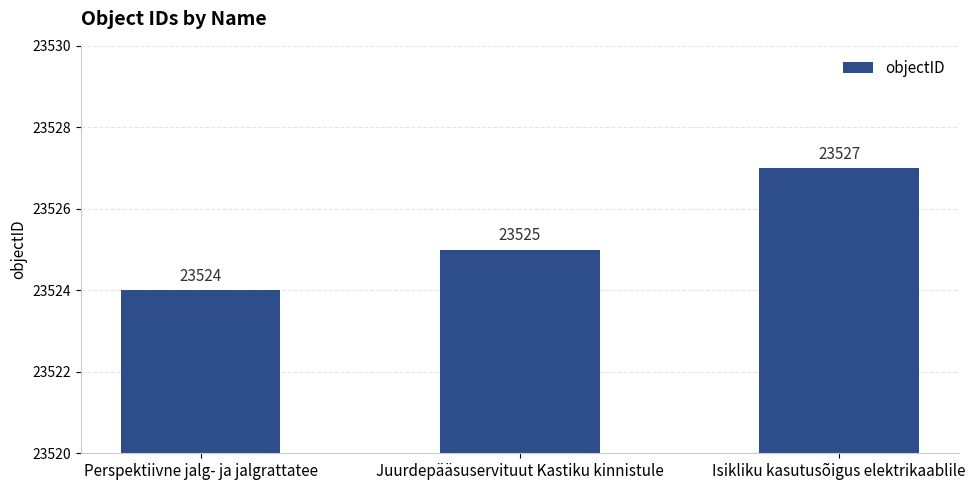

The chart shows a value of 23524 at Perspektiivne jalg- ja jalgrattatee. True or false?

True